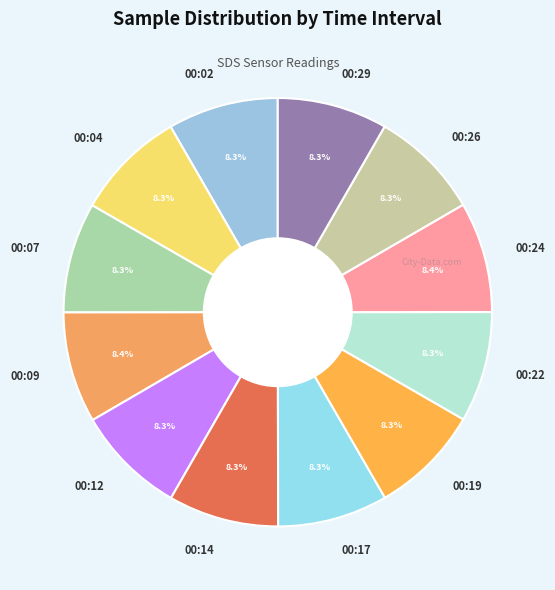

To the nearest percent, what portion does 00:04 represent?

8%